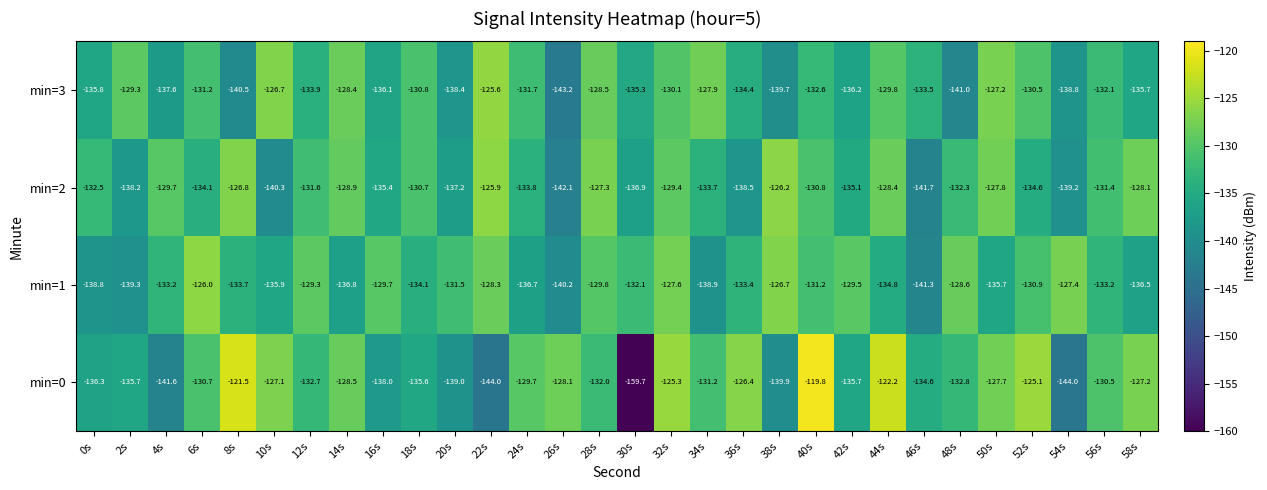

List the series in order of their peak value, lowest first.

min=1, min=2, min=3, min=0